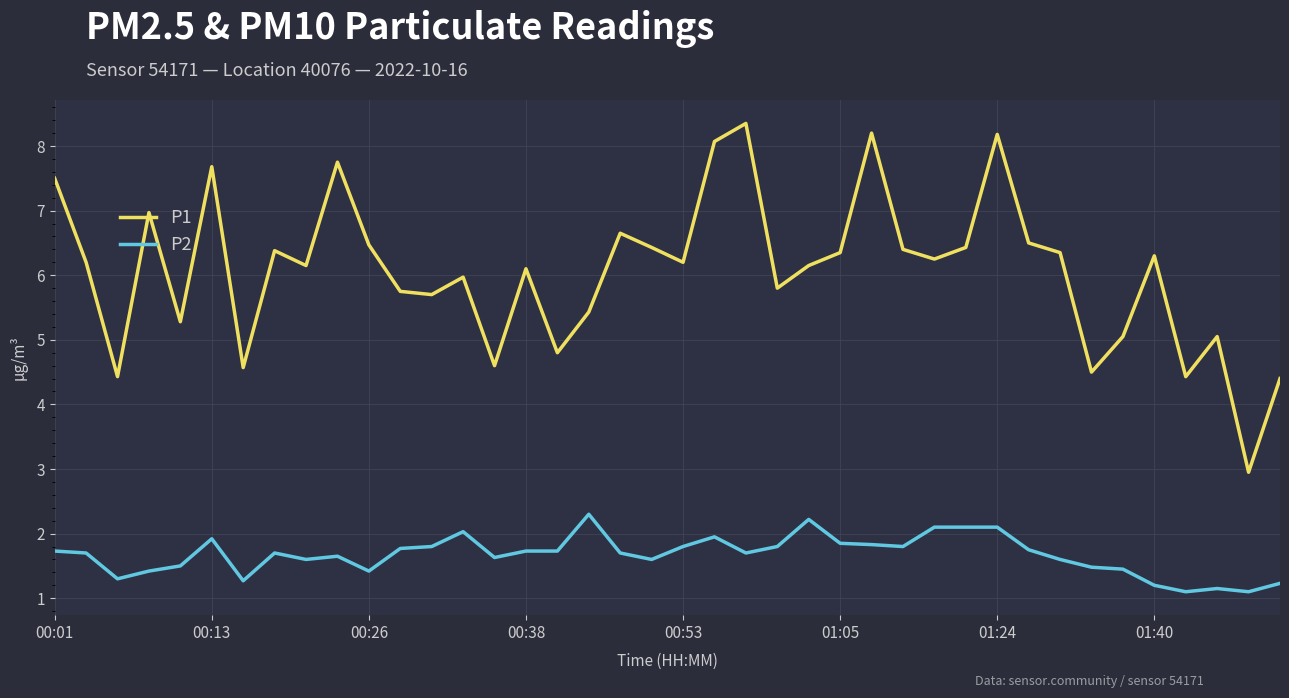

Which series has the widest spread of values?

P1